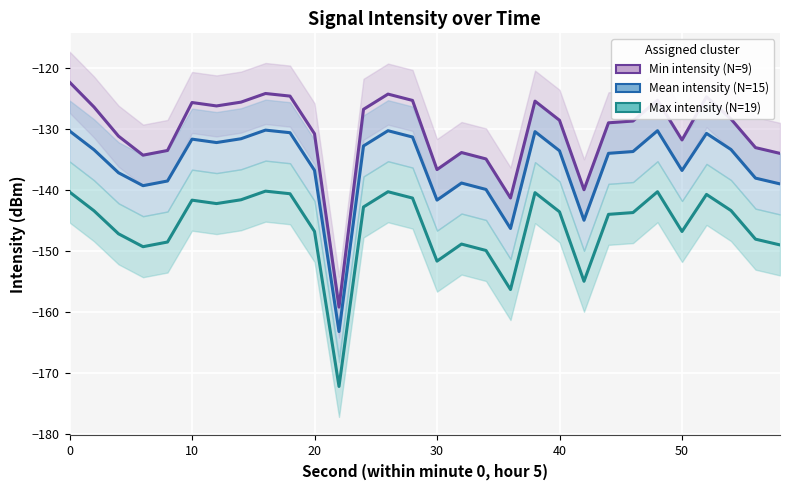

True or false: Min intensity (N=9) has more than 1 interior local peaks.

True